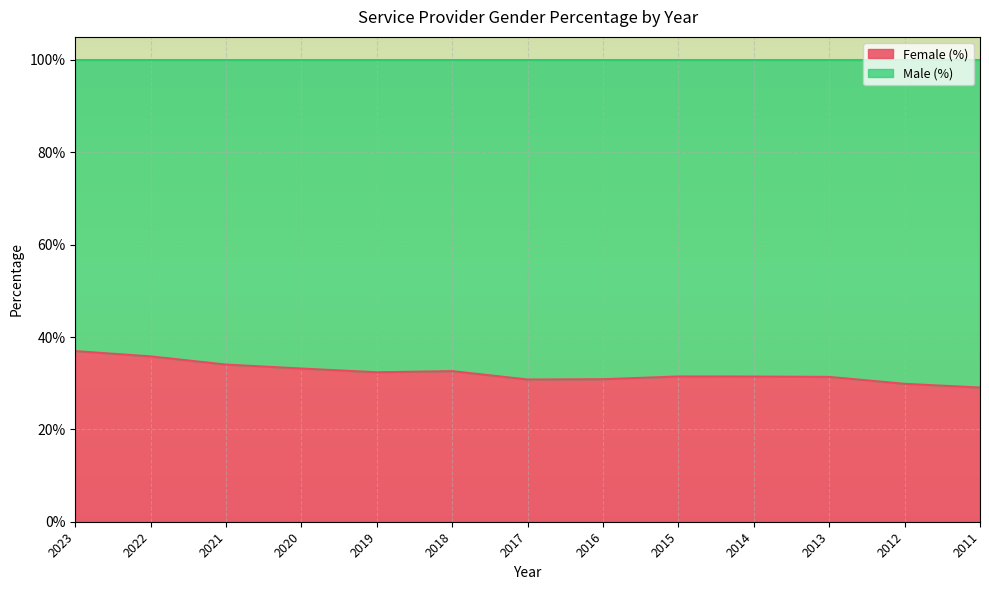

What is the sum of all values?

4.2